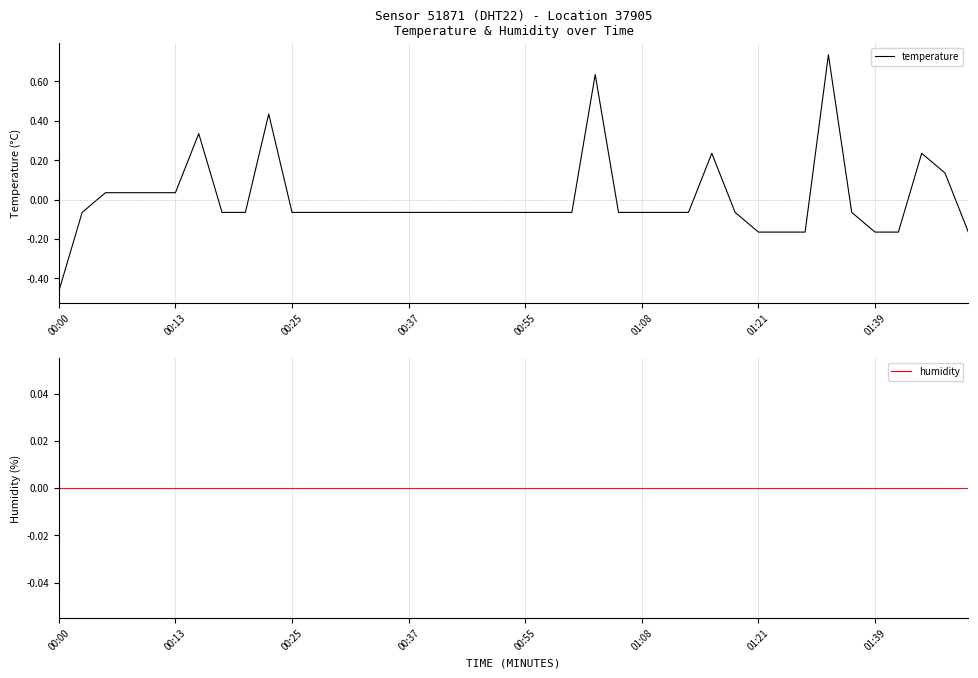

The temperature series shows 0.2 at 01:21. True or false?

False